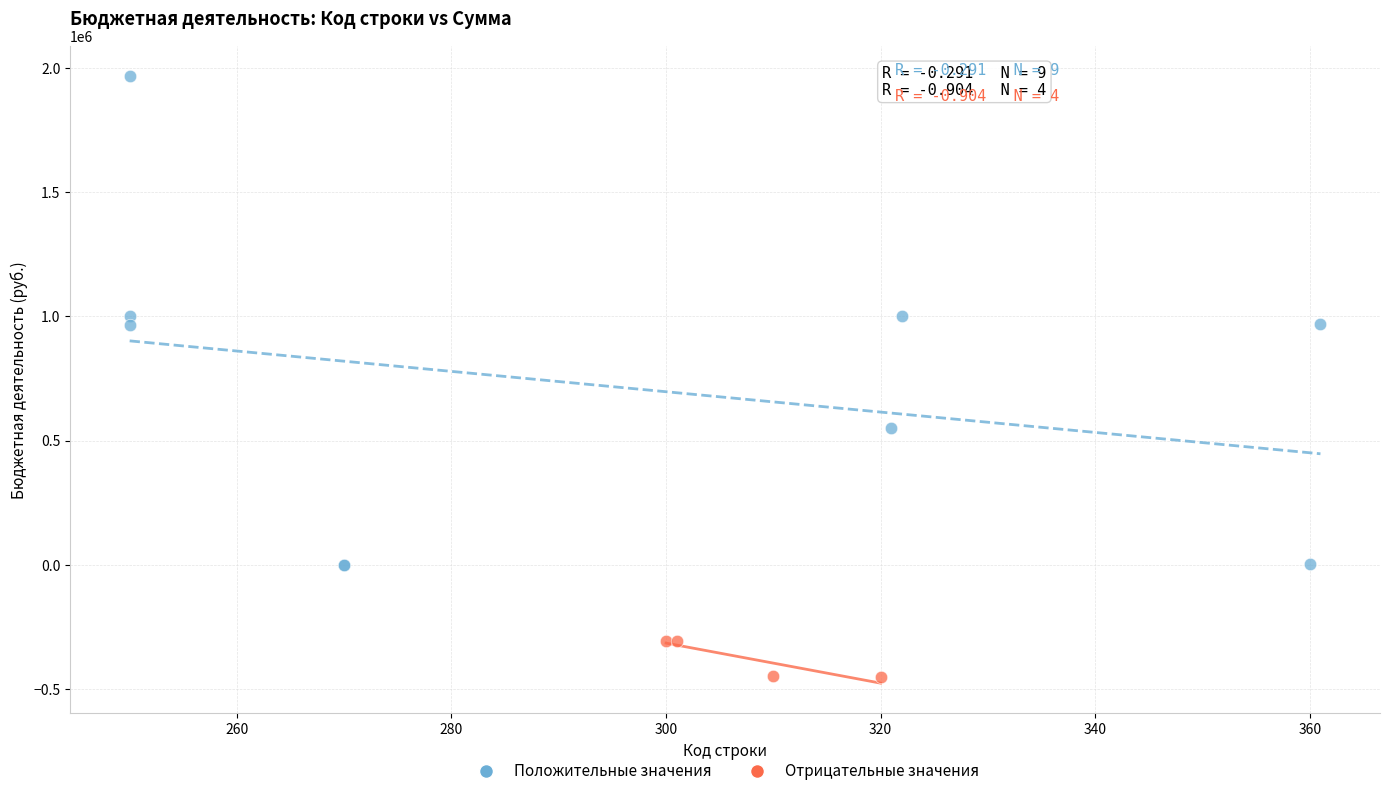

Which series contains the lowest Y value?

Отрицательные значения